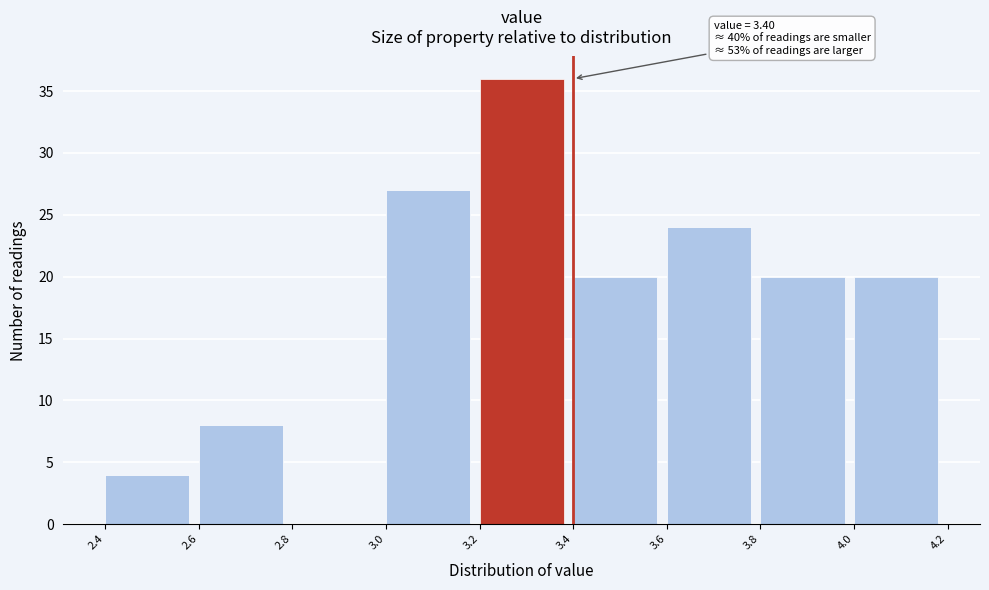

Over which range of the x-axis is the bar tallest?

3.2 to 3.4